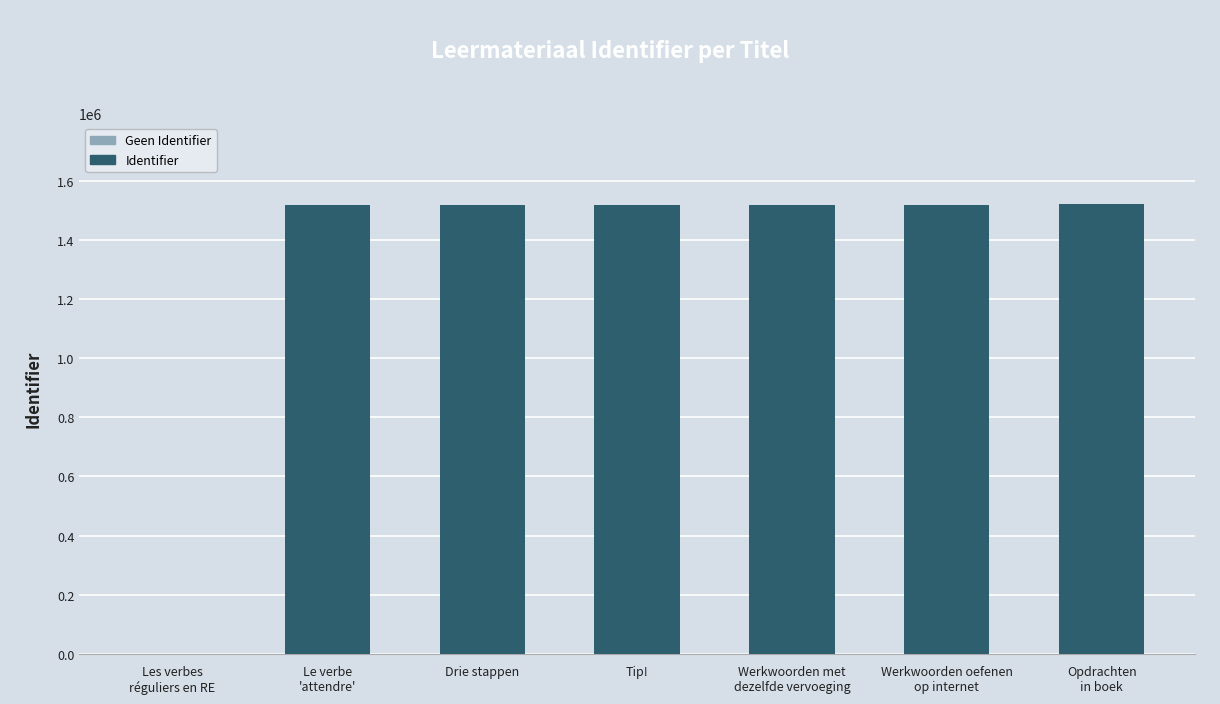

True or false: the data shows -744096 at Les verbes
réguliers en RE.

False